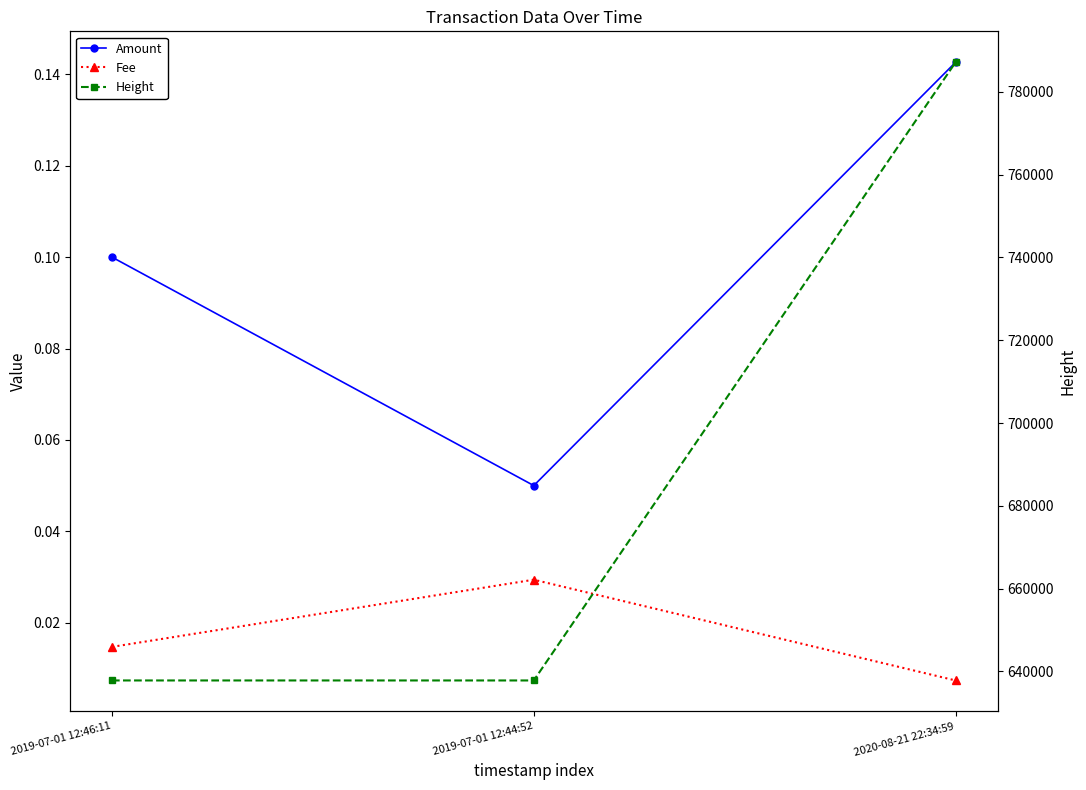

What is the highest value of the Height series?

787165.0